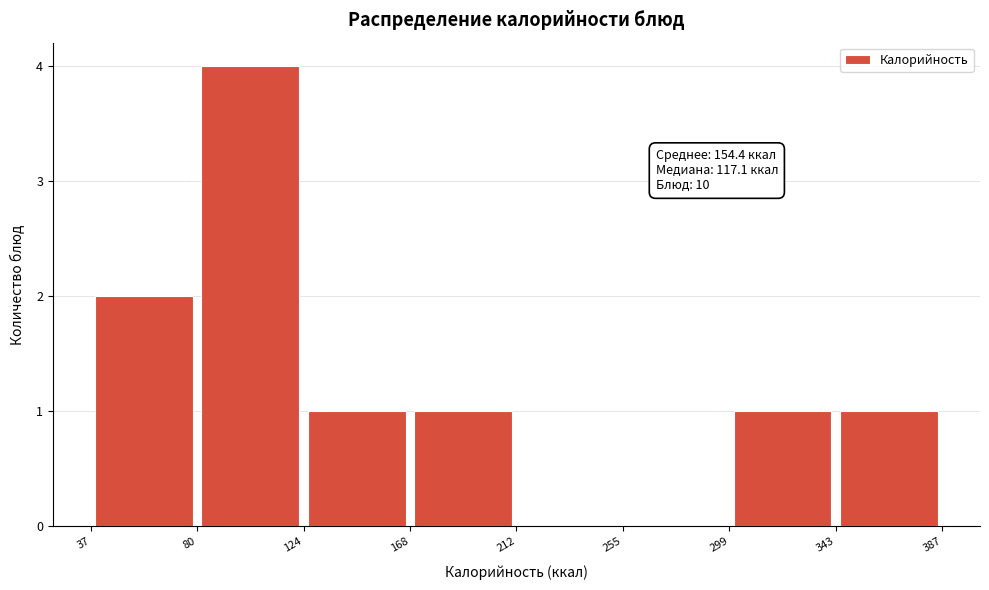

Which range on the x-axis has the tallest bar?

80 to 124